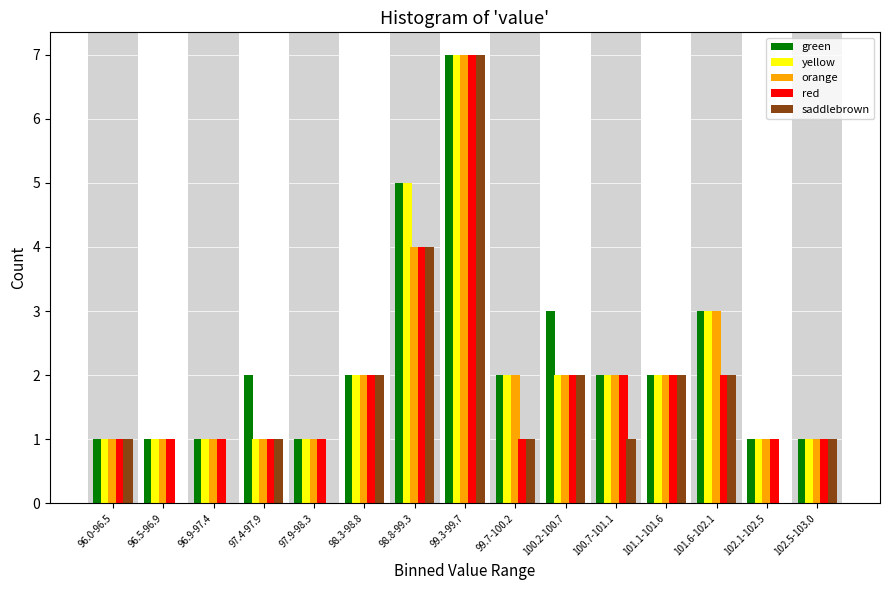

What is the total value across all series at 102.1-102.5?

4